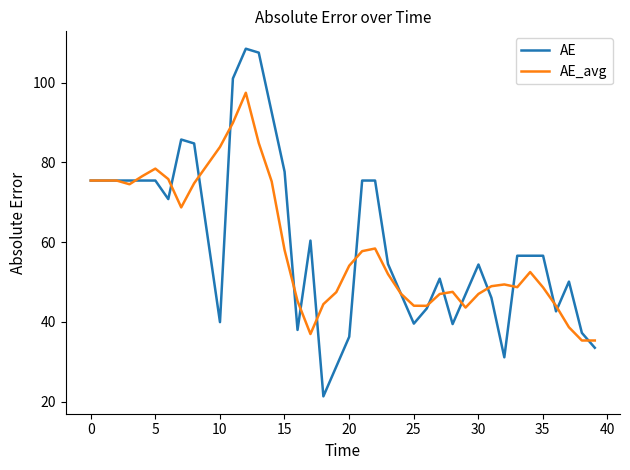

At how many categories does at least one series exceed 105?

2